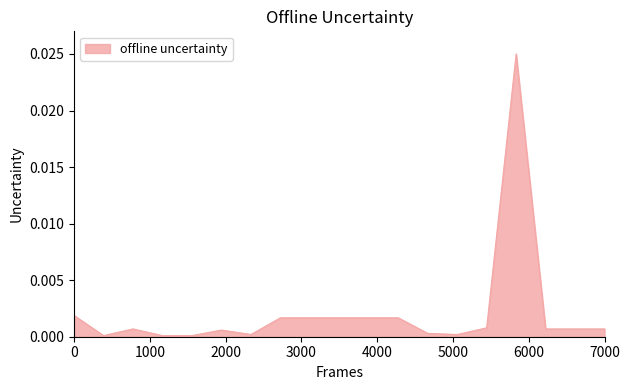

How many lines are shown in the chart?

1